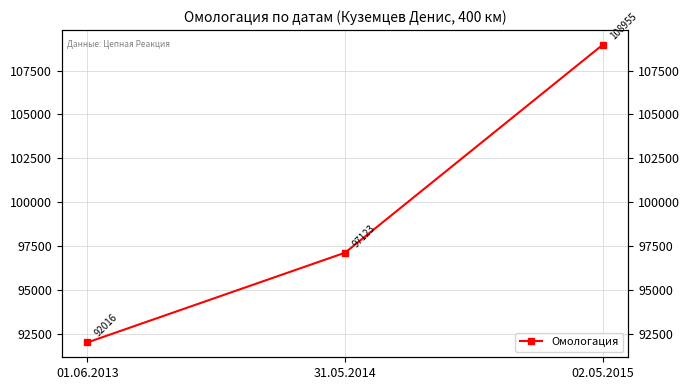

What is the sum of the values at 01.06.2013 and 31.05.2014?

189139